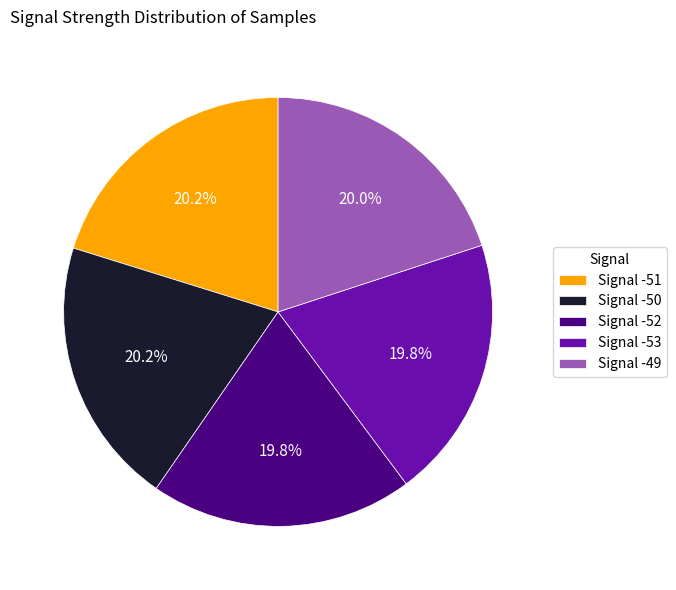

What is the ratio of the value at Signal -52 to the value at Signal -51?

1.0